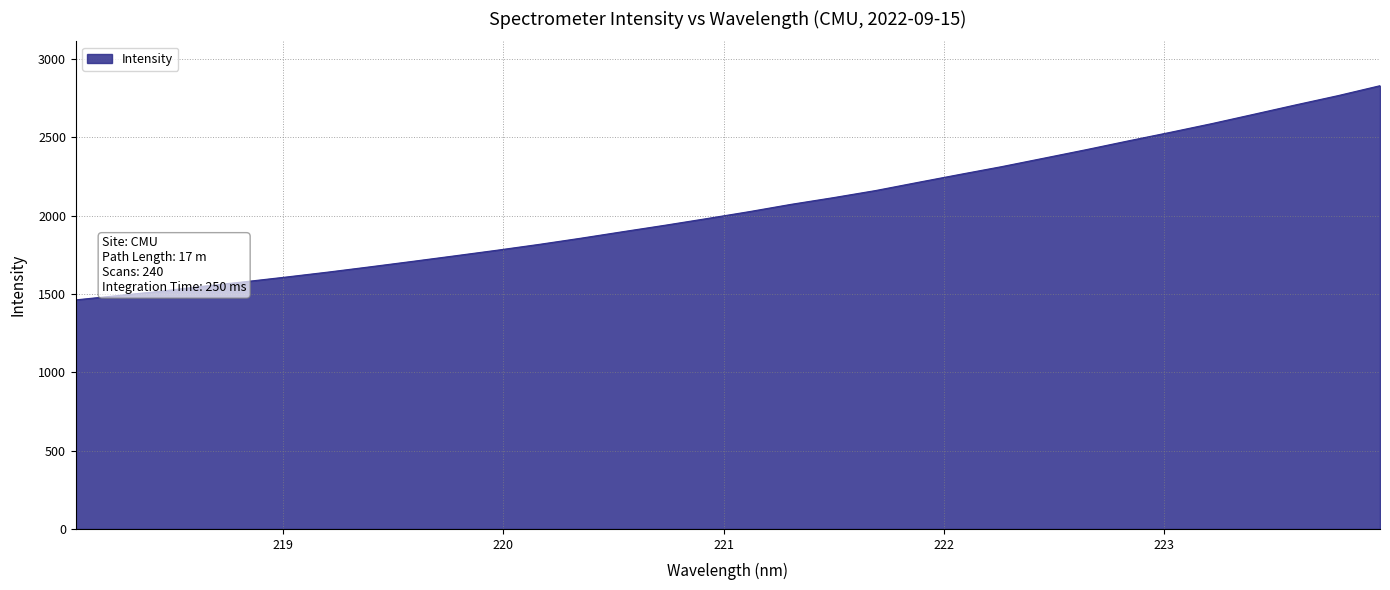

True or false: there are more than 1 points higher than both neighbors.

False